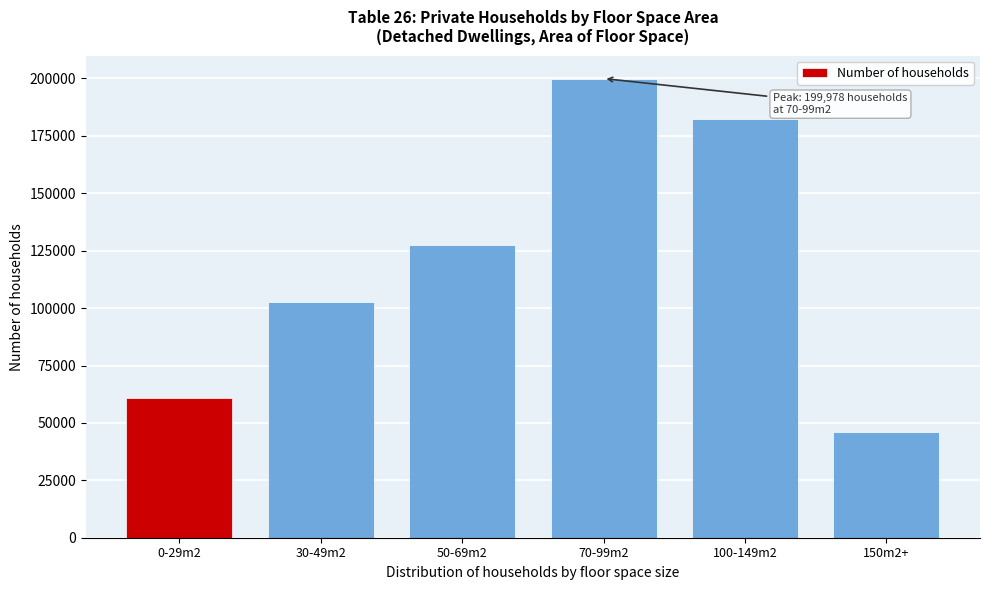

Reading left to right, extract all data points from this chart.

60653	102560	127572	199978	182410	46050